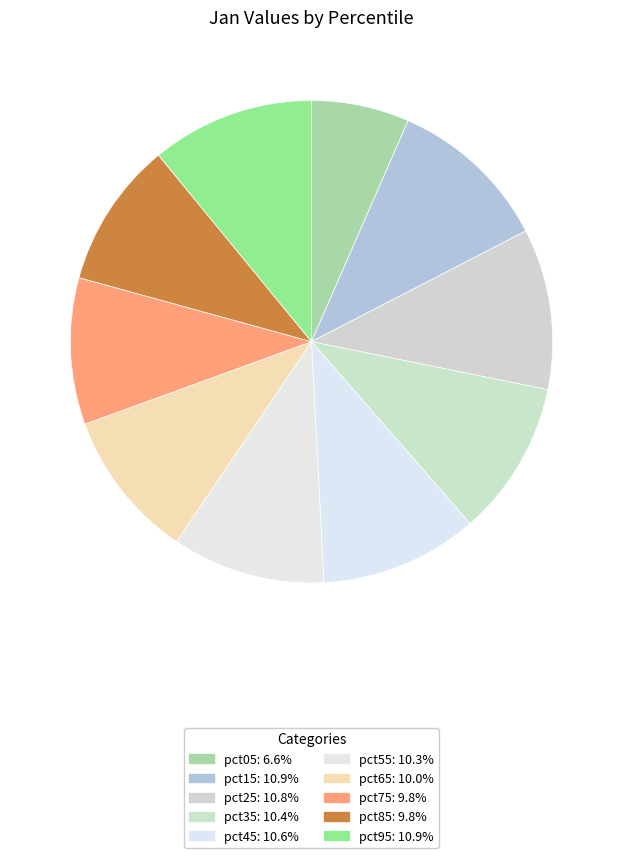

Count the number of slices in the pie.

10